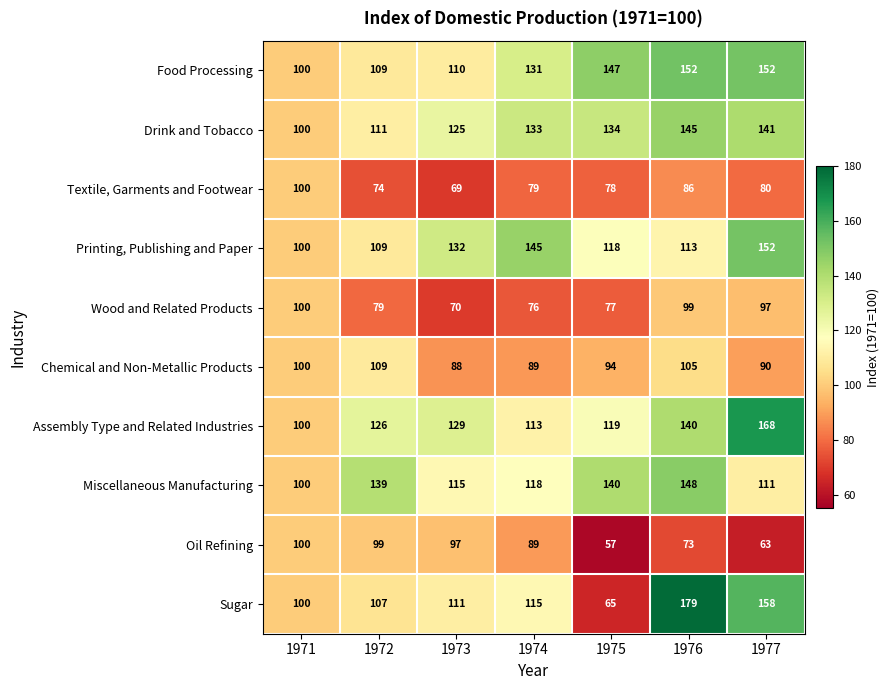

The value of Sugar at 1976 is 179. True or false?

True